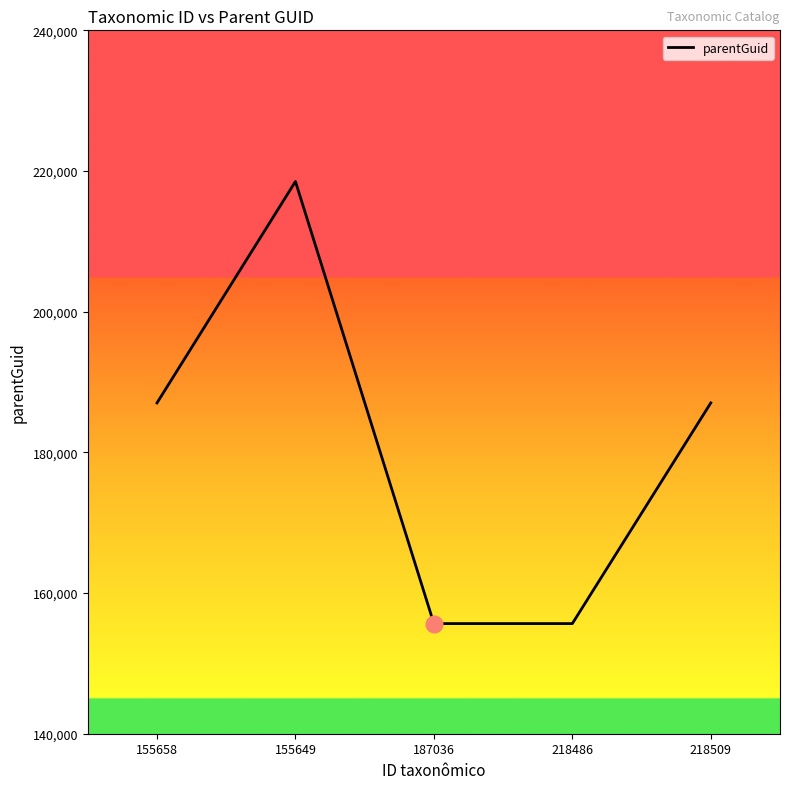

At which category does the chart reach its peak across all series?

155649